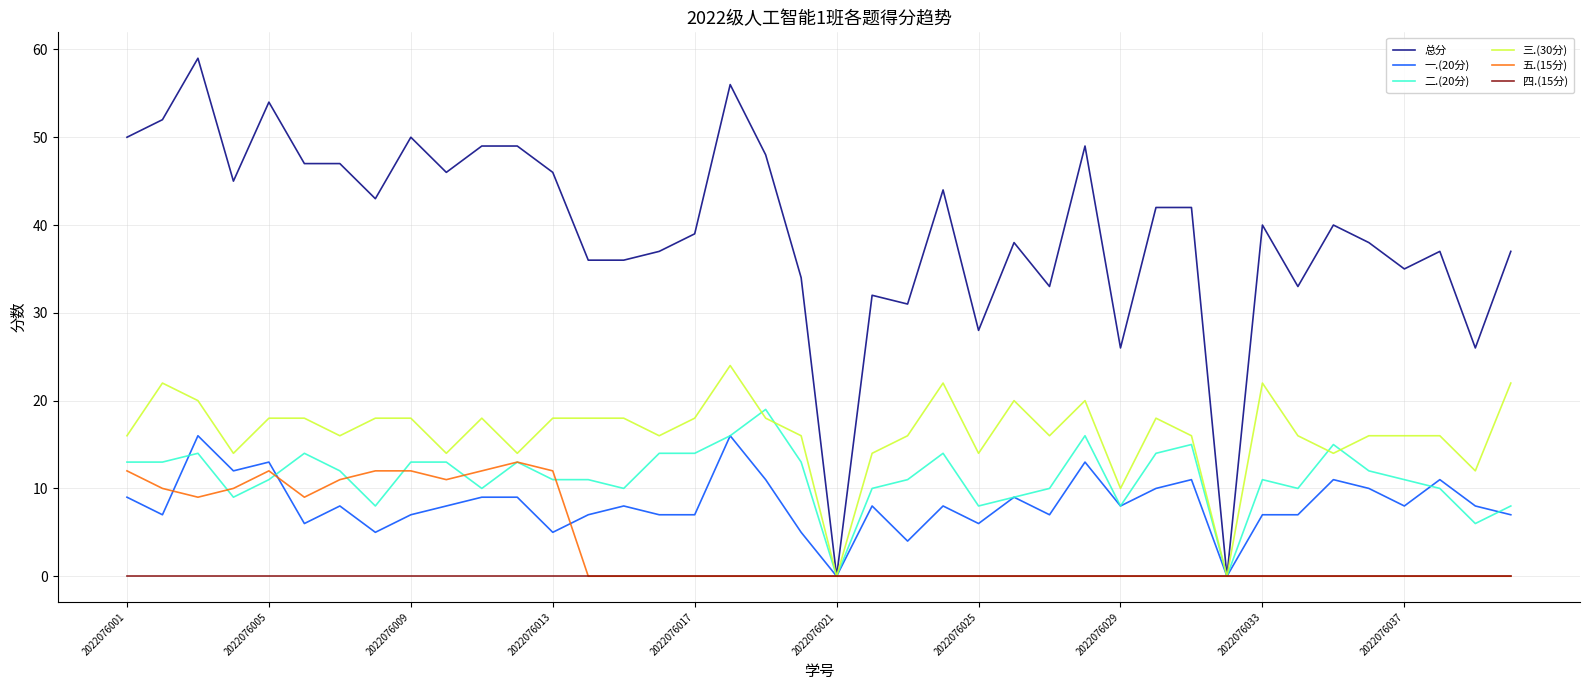

What is the greatest value displayed?

59